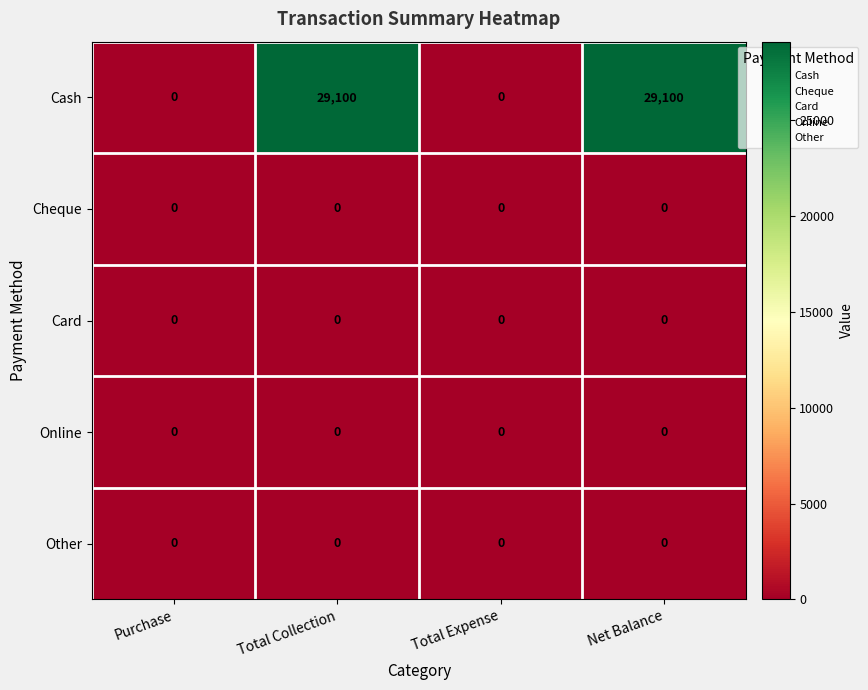

At how many categories does at least one series exceed 9350?

2